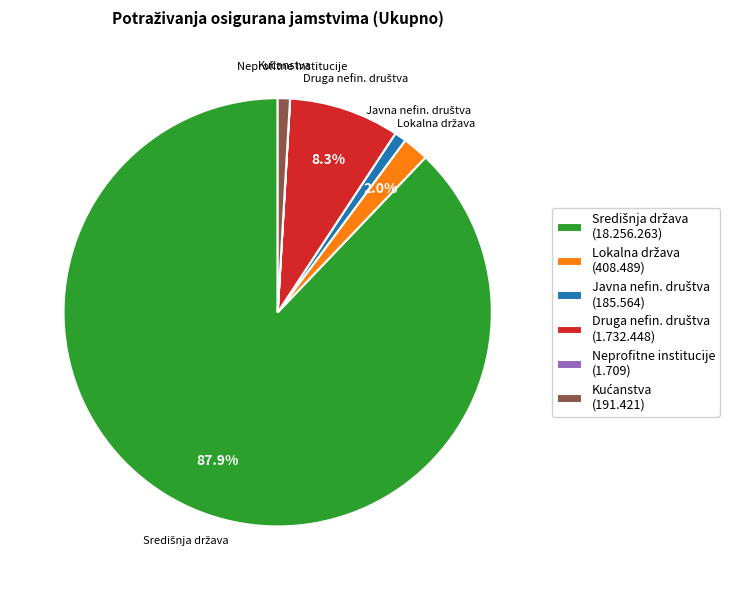

How many slices are in this pie chart?

6